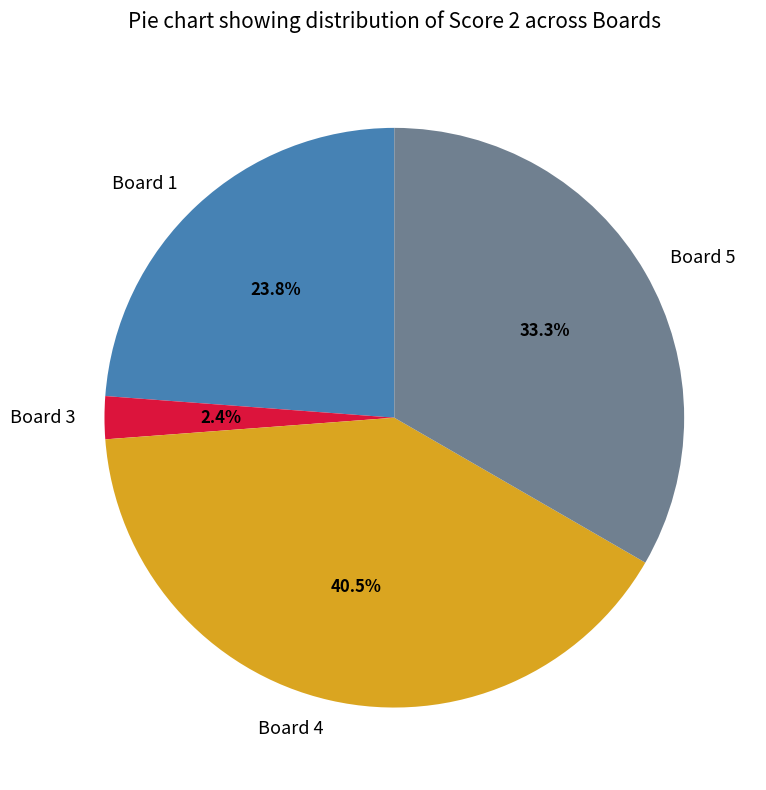

How much of the chart is everything except Board 4?

59.5%